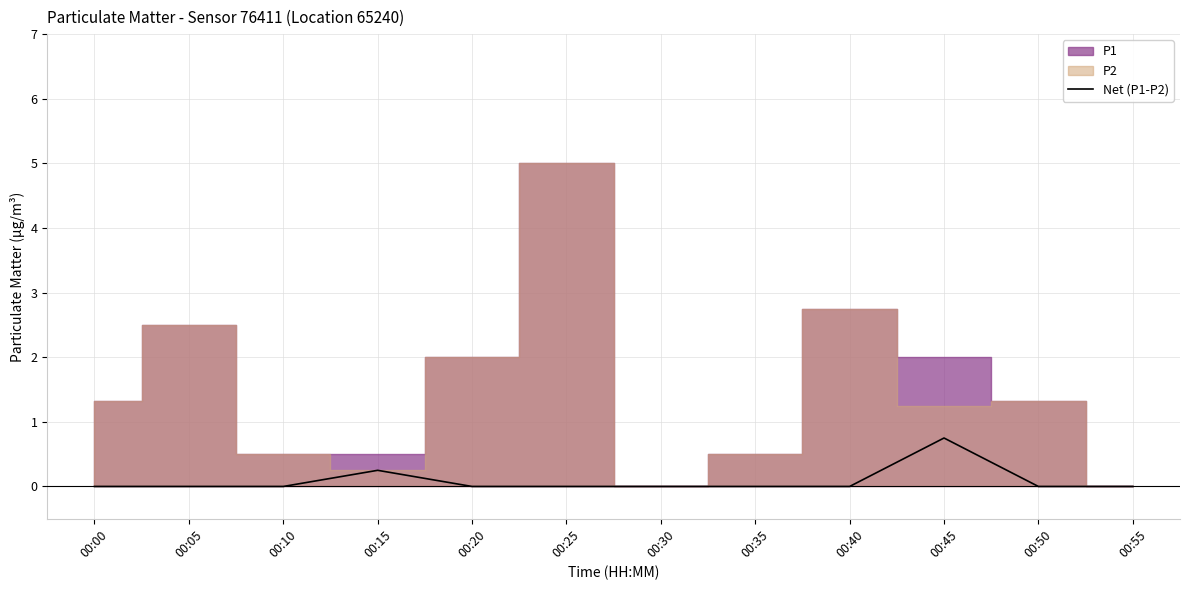

Reading left to right, transcribe all the data shown in this chart.

00:00=0.0	00:05=0.0	00:10=0.0	00:15=0.2	00:20=0.0	00:25=0.0	00:30=0.0	00:35=0.0	00:40=0.0	00:45=0.8	00:50=0.0	00:55=0.0